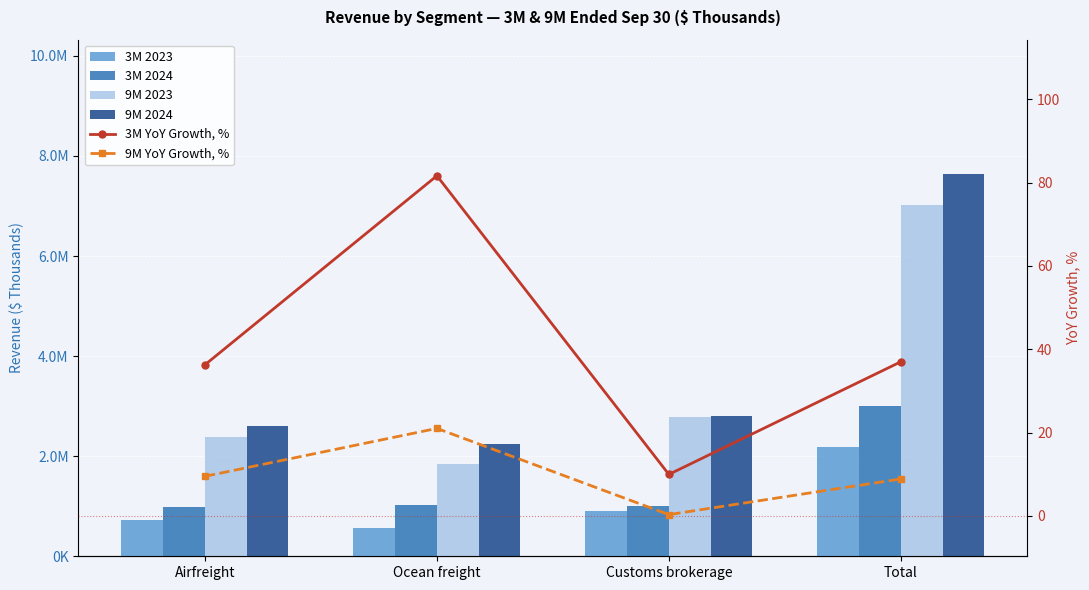

How many groups of bars are there?

4